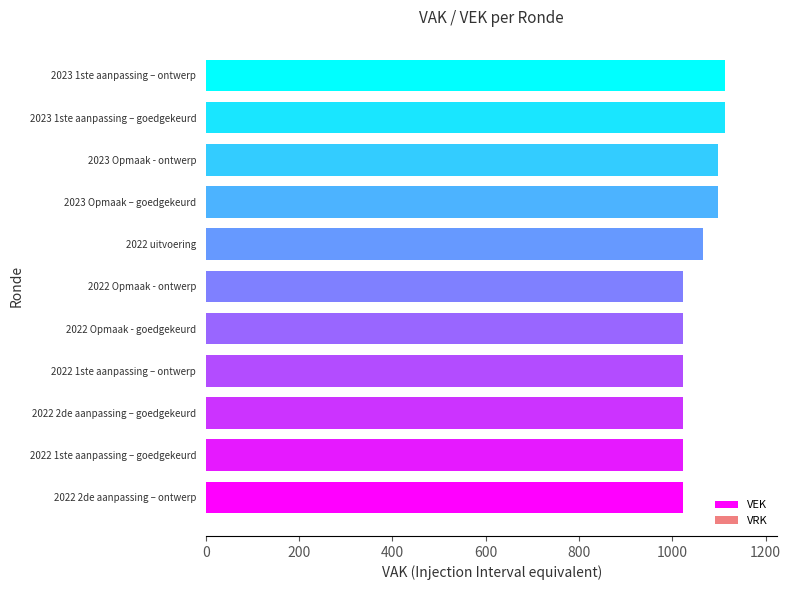

The value of VEK at 2022 1ste aanpassing – goedgekeurd is 1024. True or false?

True